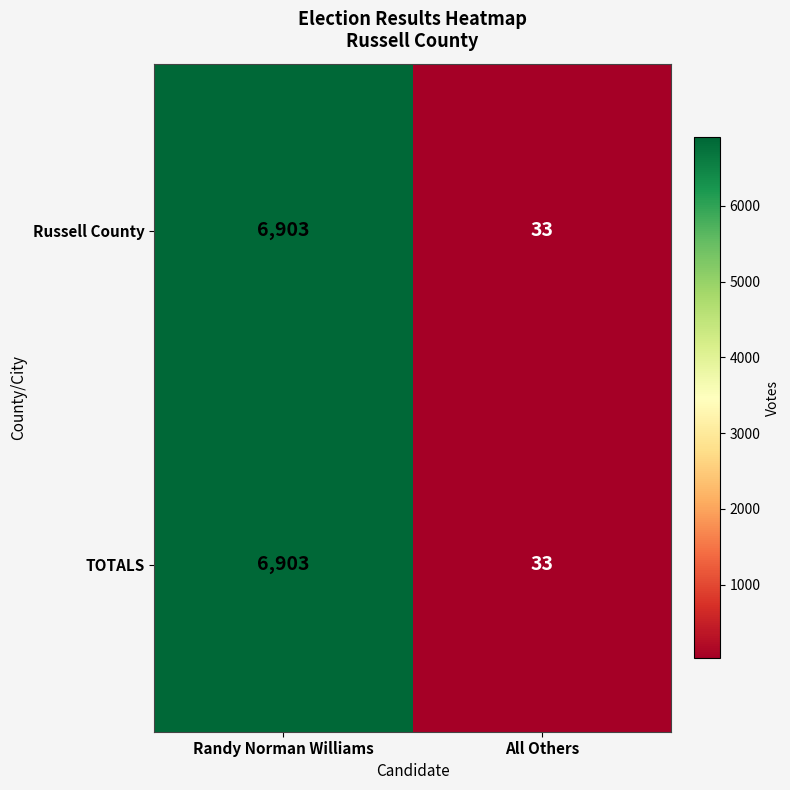

What is the smallest value displayed?

33